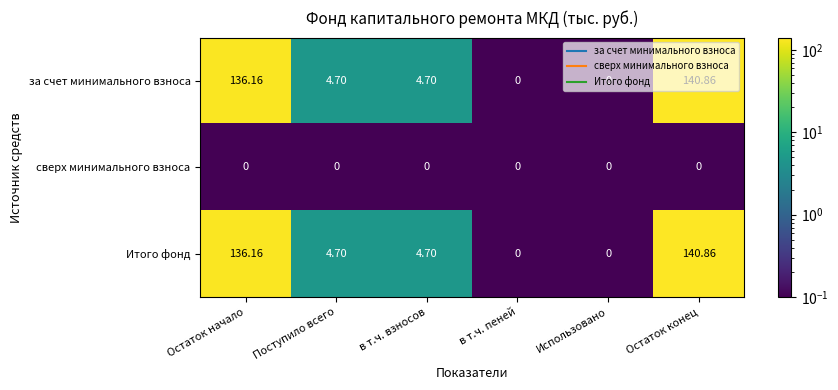

What is the total value across all series at Поступило всего?

9.4